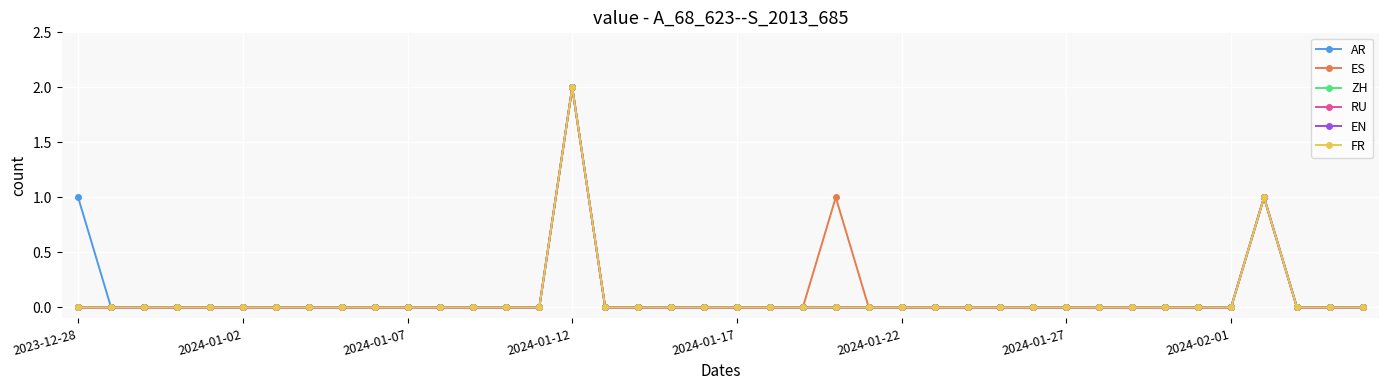

Is this an area chart (filled region under the line)?

No